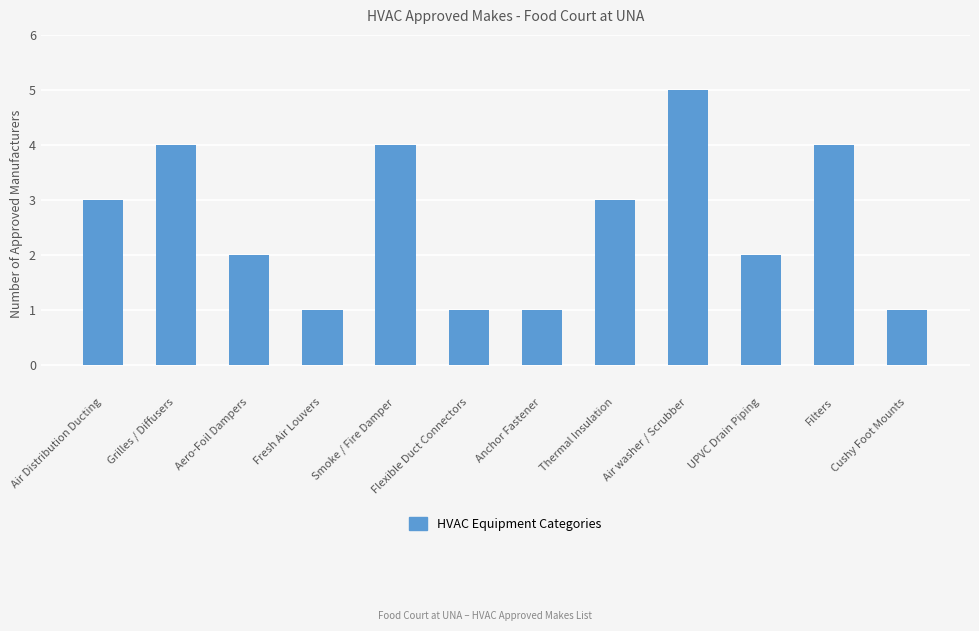

What is the average value?

3